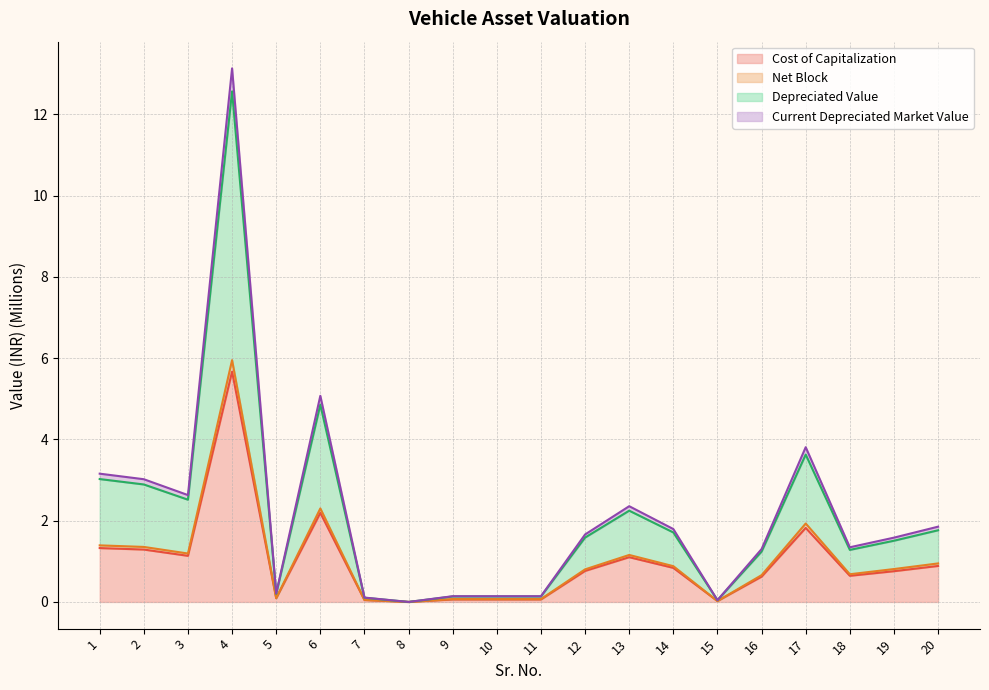

Which category has the highest value in the Cost of Capitalization series?

4